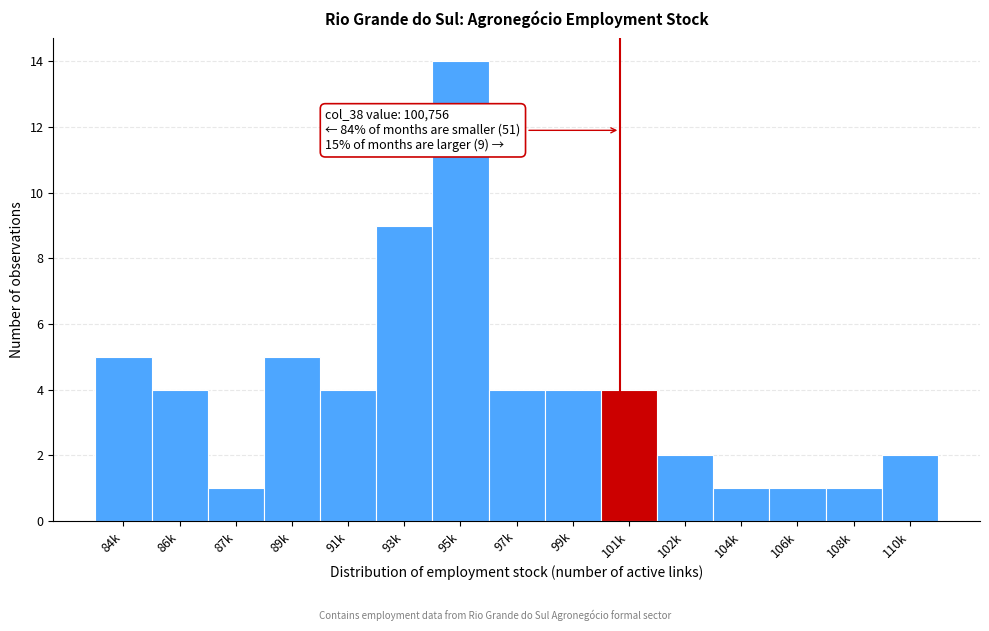

Reading right to left, transcribe all the data shown in this chart.

2	1	1	1	2	4	4	4	14	9	4	5	1	4	5